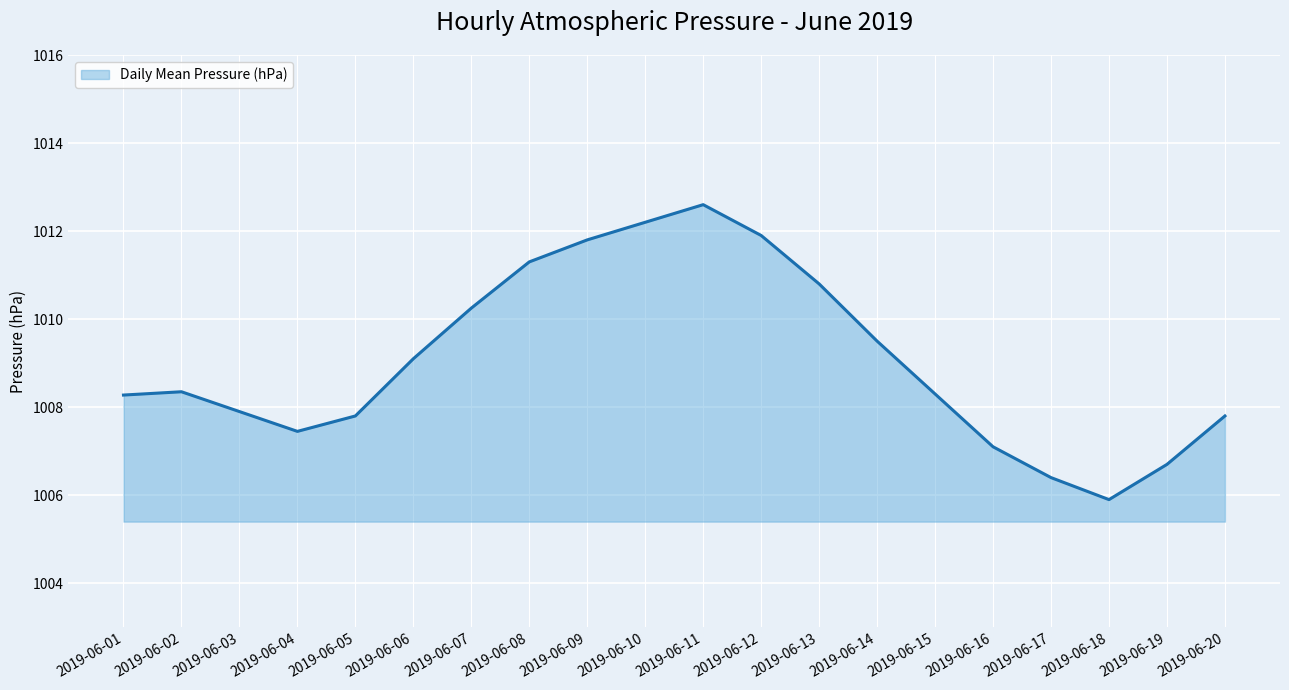

How many data points are above 1008?

12